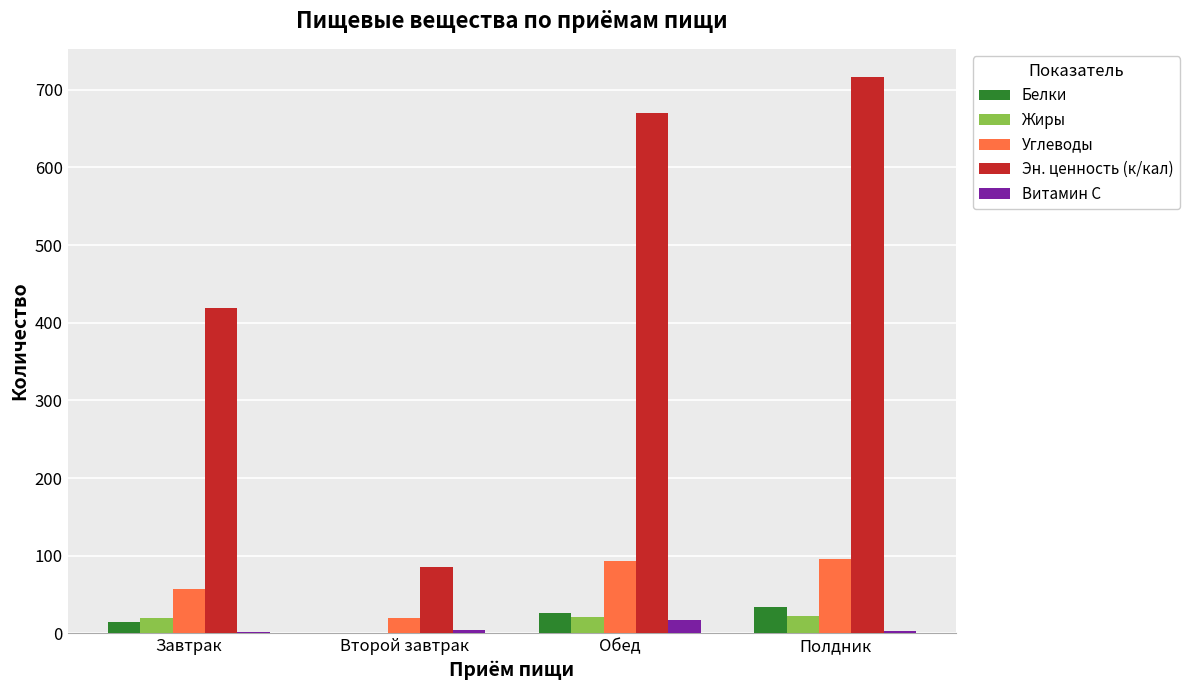

Which category has the highest value across all series?

Полдник